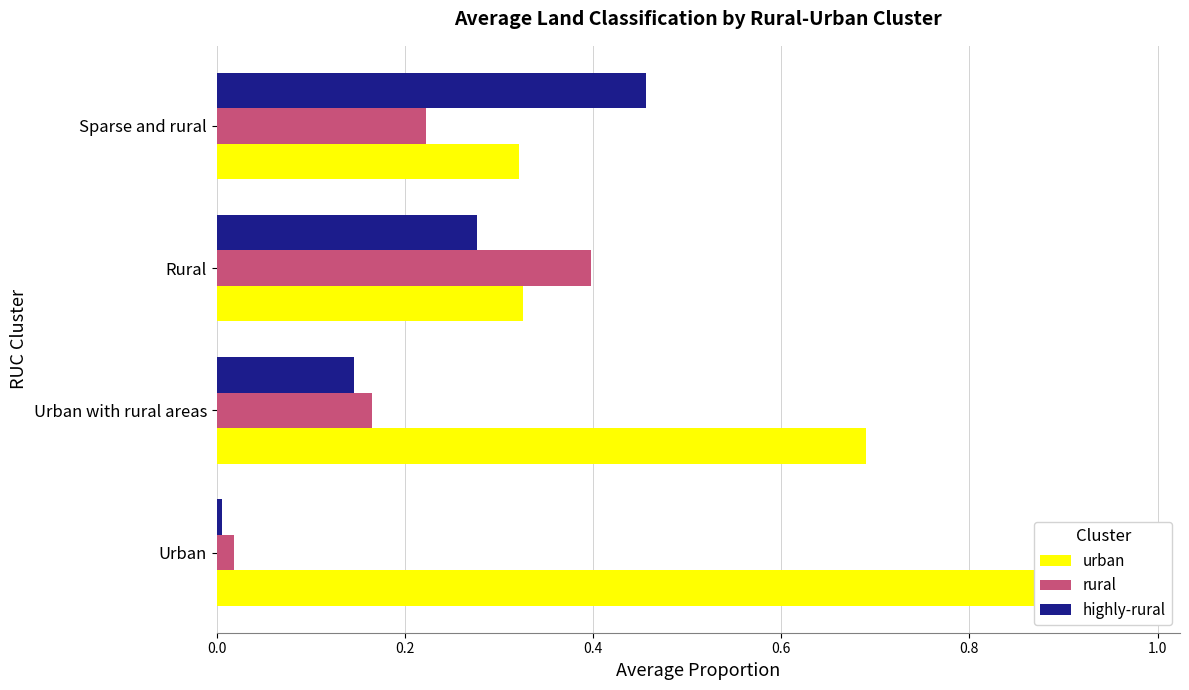

What is the value of the urban bar at the 4th from the left?

0.3